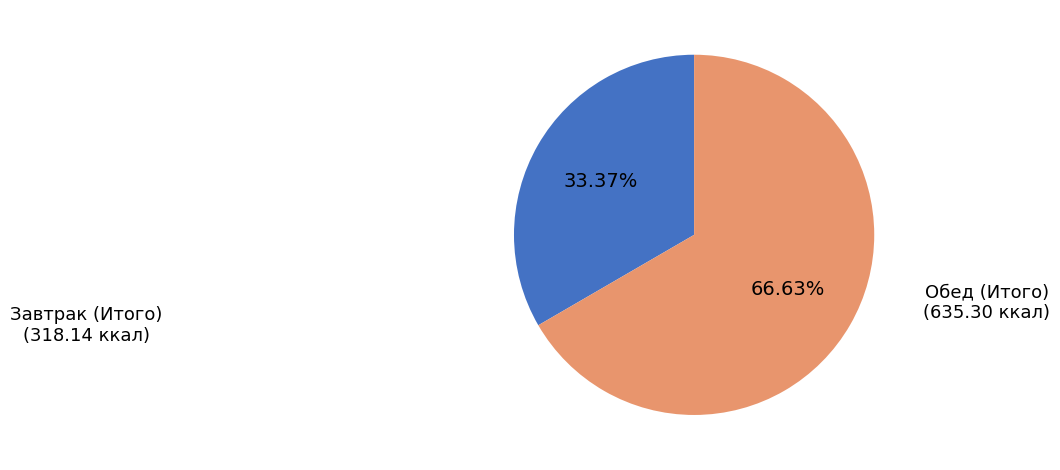

How many slices are in this pie chart?

2